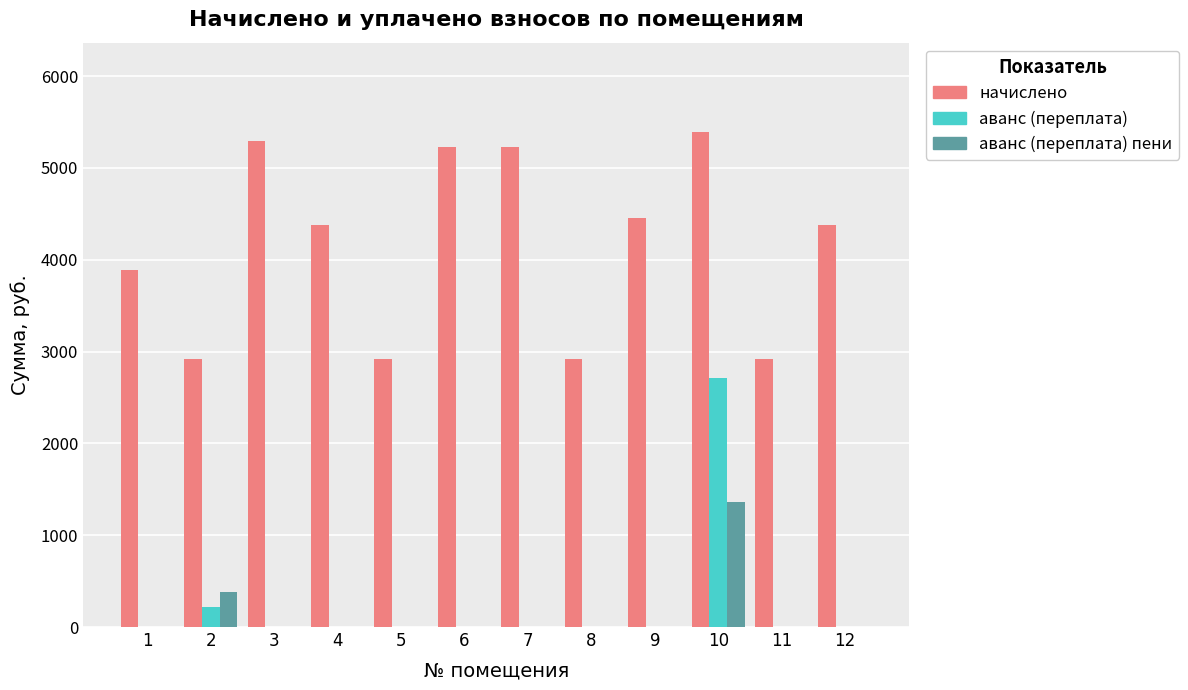

How many values in the аванс (переплата) пени series exceed 0?

2